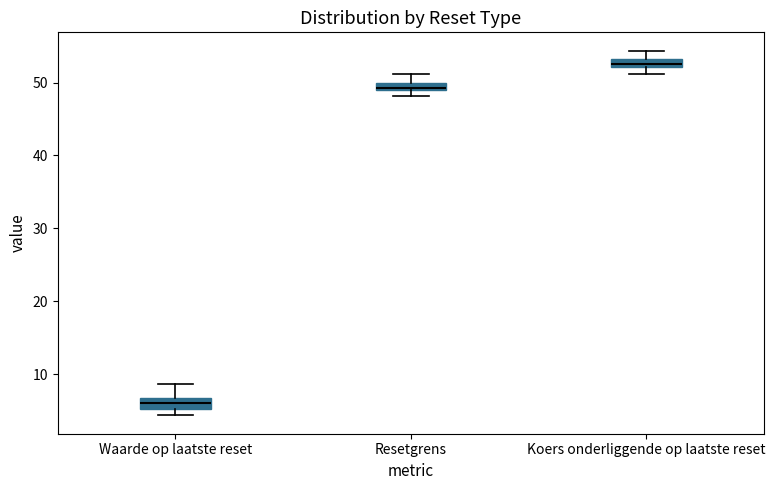

Where does the median line of the box for Waarde op laatste reset sit on the y-axis? The values are not printed on the chart, so give them approximately, as read against the axis.

6